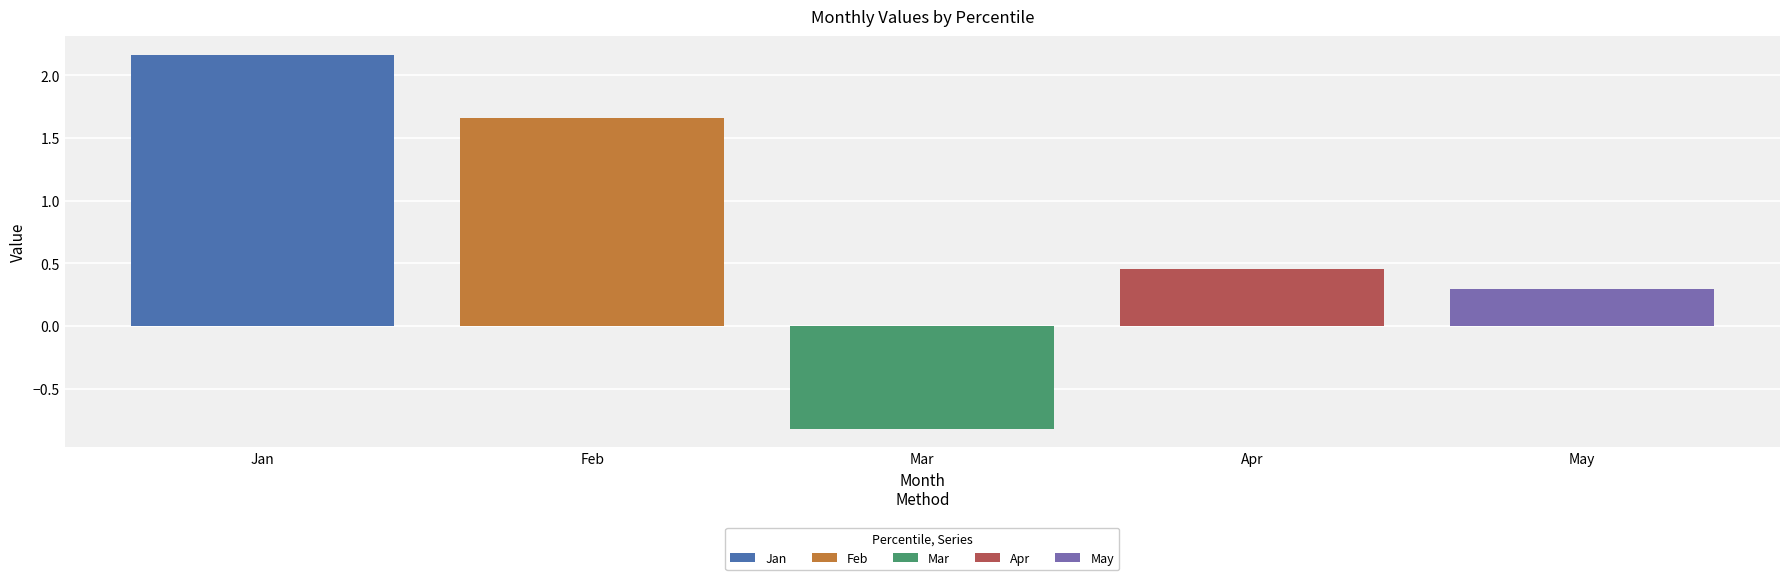

The value of Jan at Mar is 2.8. True or false?

False